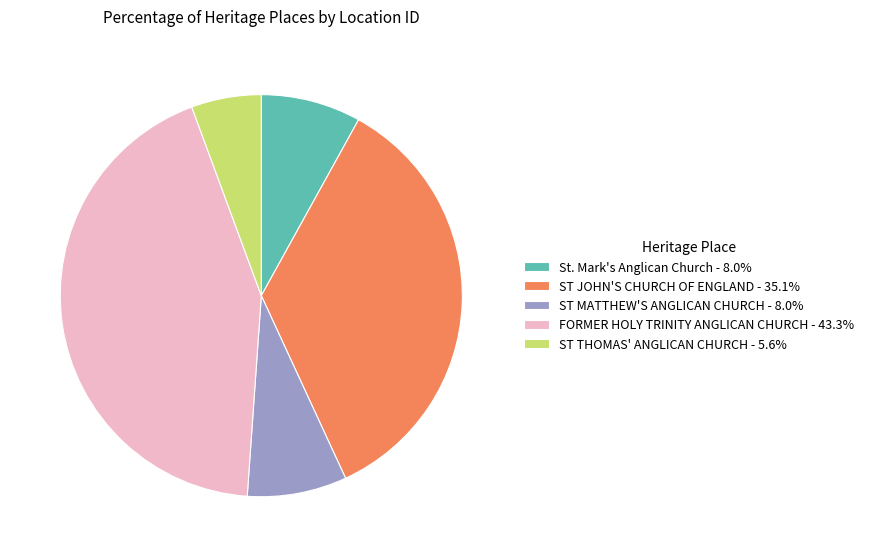

Which slice is the largest?

FORMER HOLY TRINITY ANGLICAN CHURCH